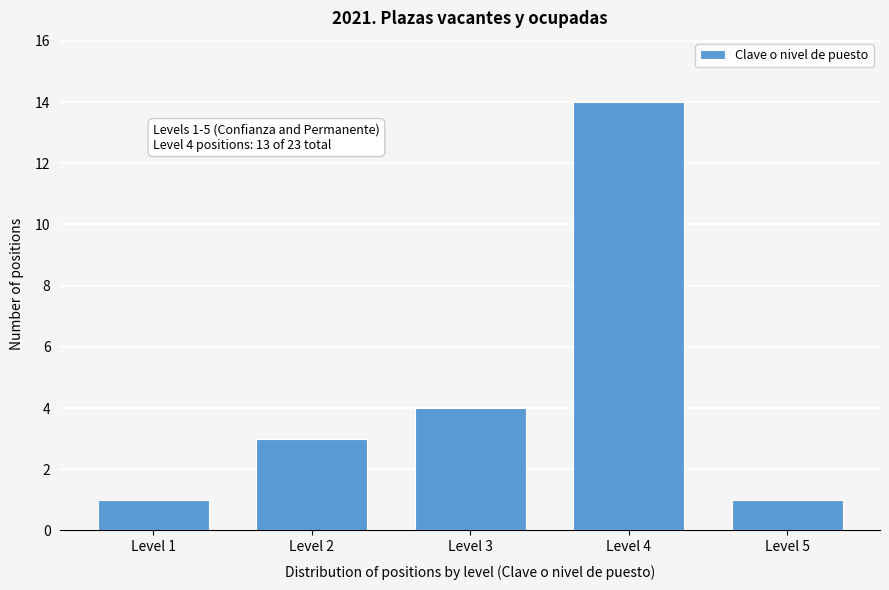

Reading right to left, extract all data points from this chart.

Level 5=1	Level 4=14	Level 3=4	Level 2=3	Level 1=1